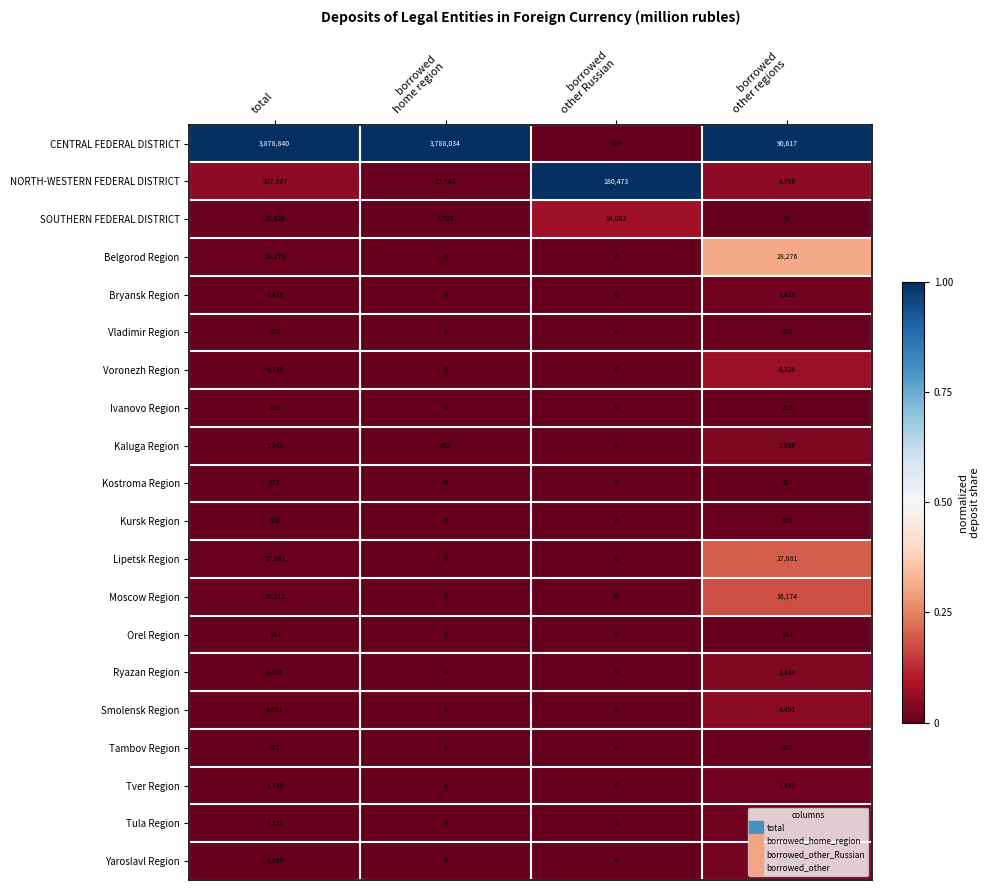

Which series has the largest range (max minus min)?

CENTRAL FEDERAL DISTRICT